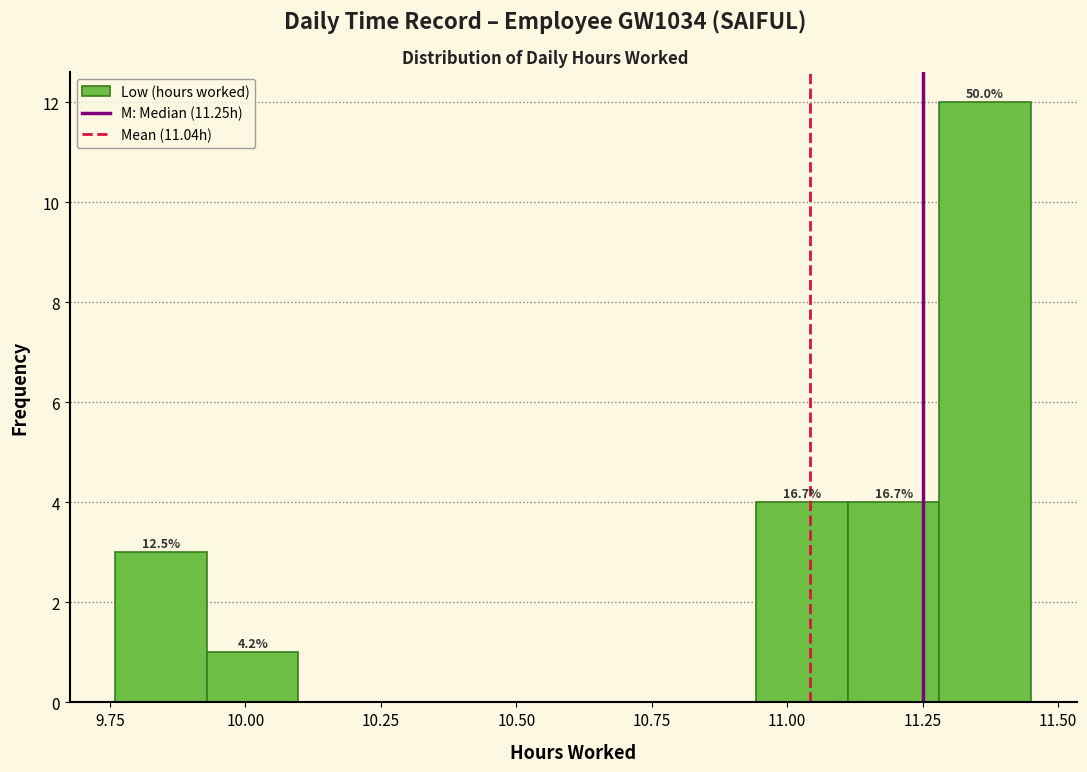

Around what value on the x-axis is the tallest bar? Give the approximate position of its centre, as read against the axis.

11.35